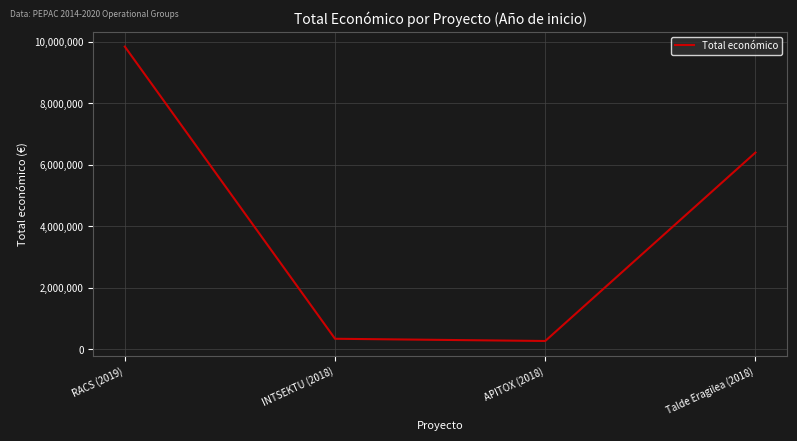

What is the sum of all values?

16865002